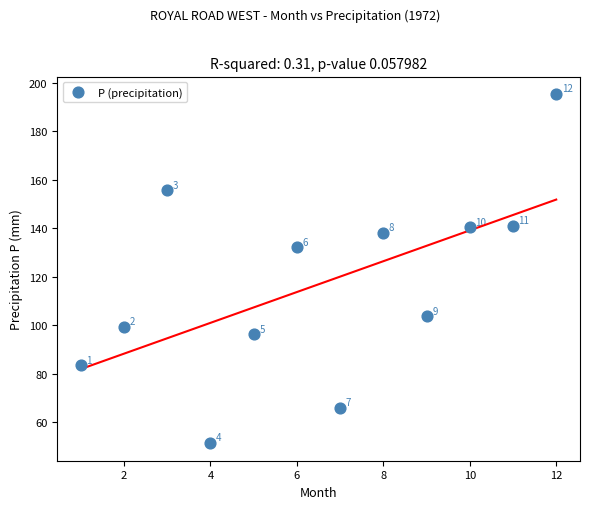

What Y value in the scatter plot is closest to 123?

132.1